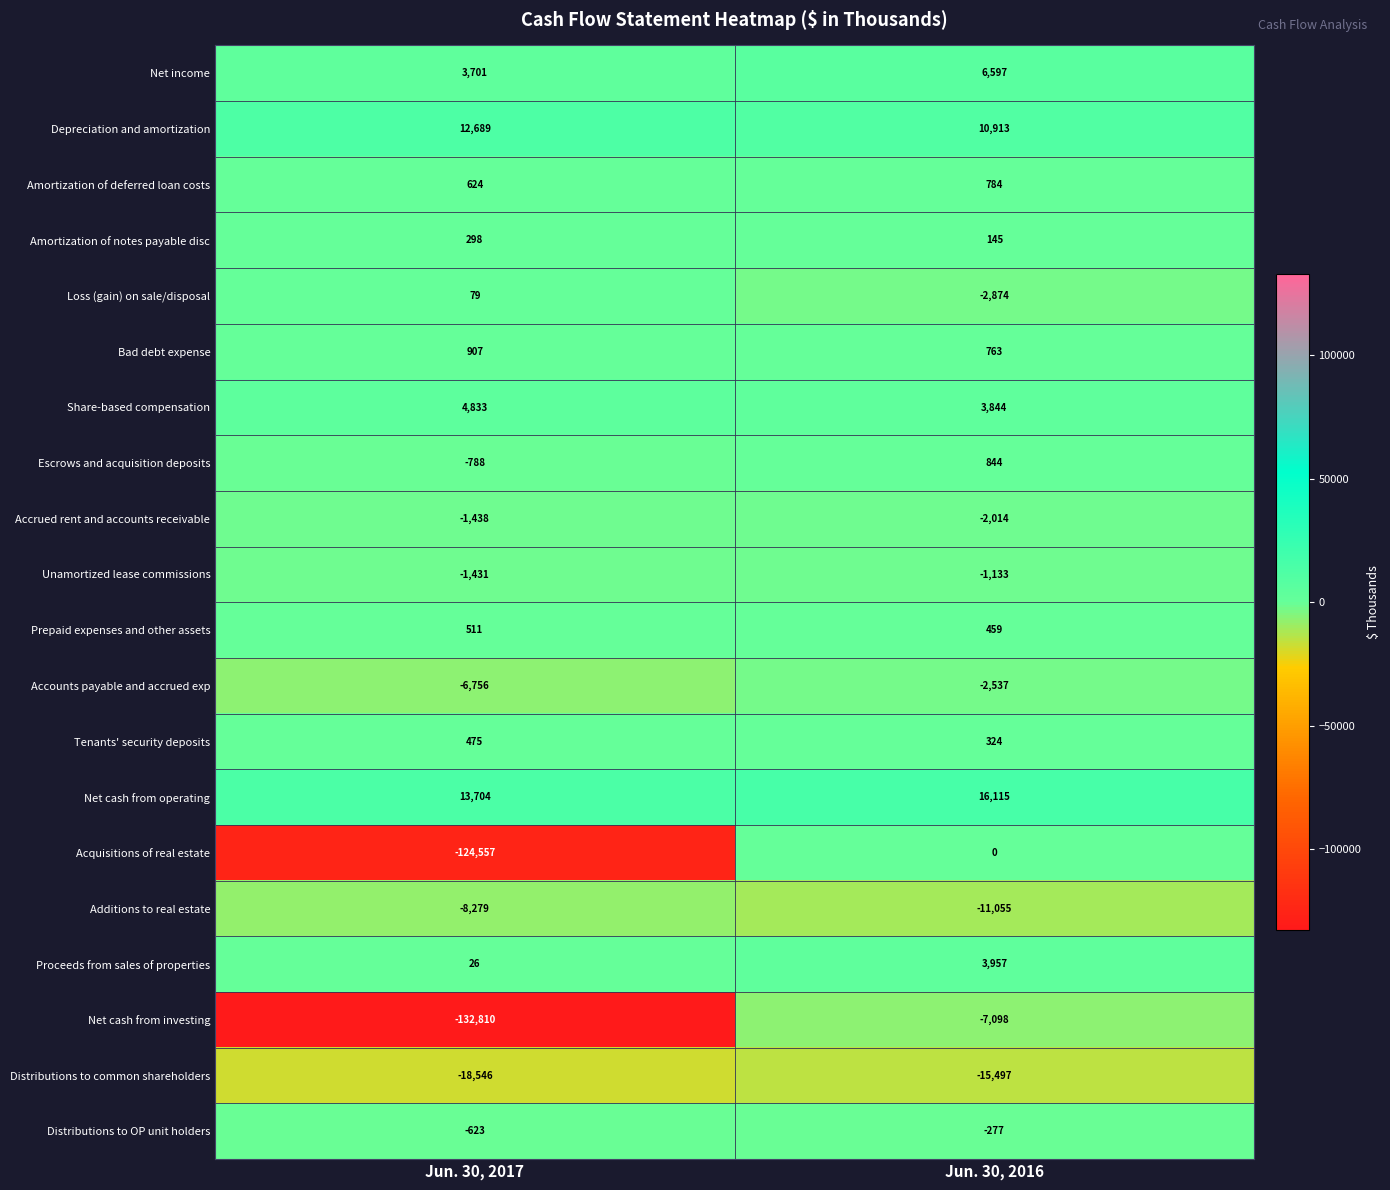

The Tenants' security deposits series shows 119 at Jun. 30, 2017. True or false?

False